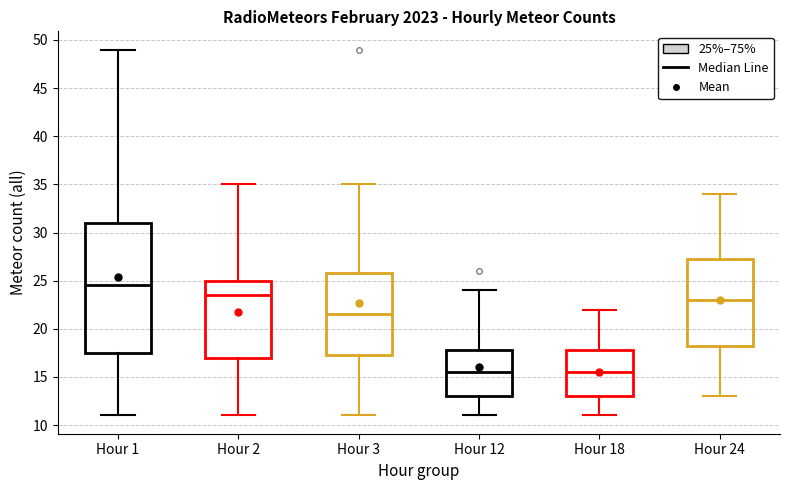

Where does the upper whisker of the box for Hour 24 end on the y-axis? The values are not printed on the chart, so give them approximately, as read against the axis.

34.0